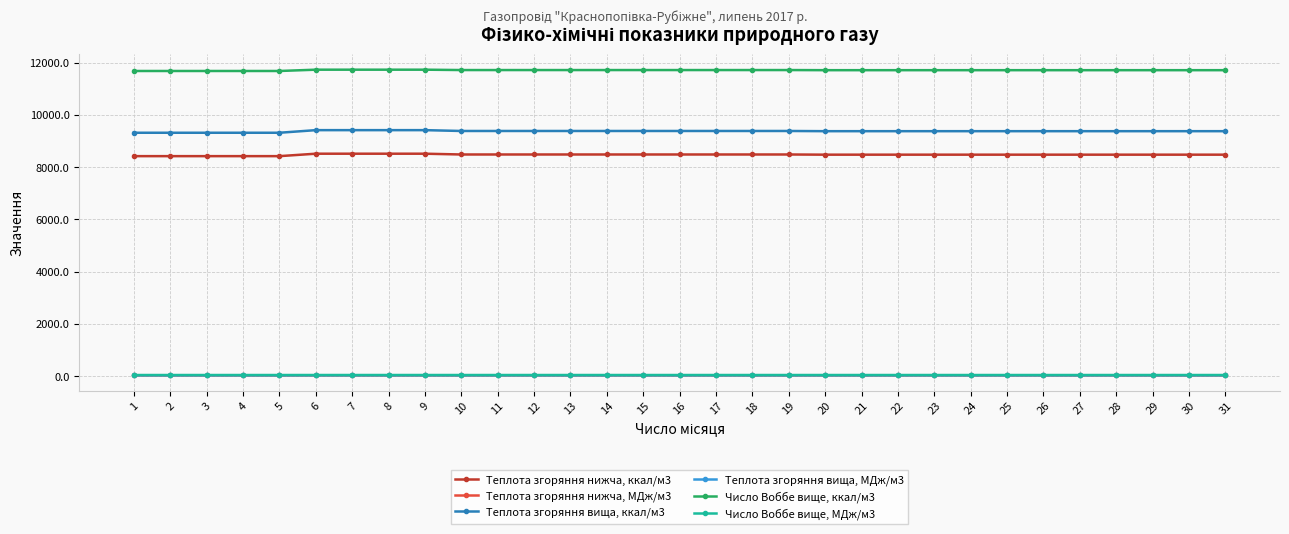

What is the value of the Теплота згоряння вища, ккал/м3 point at the 14th from the left?

9384.1